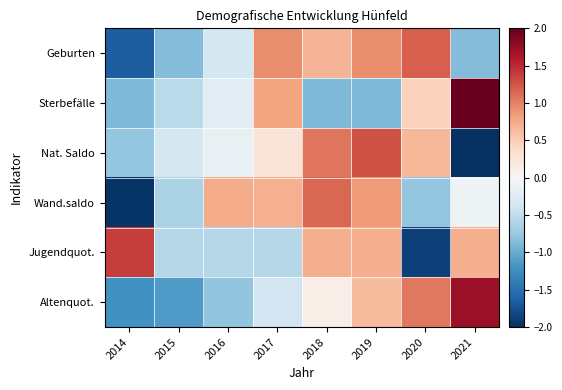

At which category is the sum across all series the highest?

2019